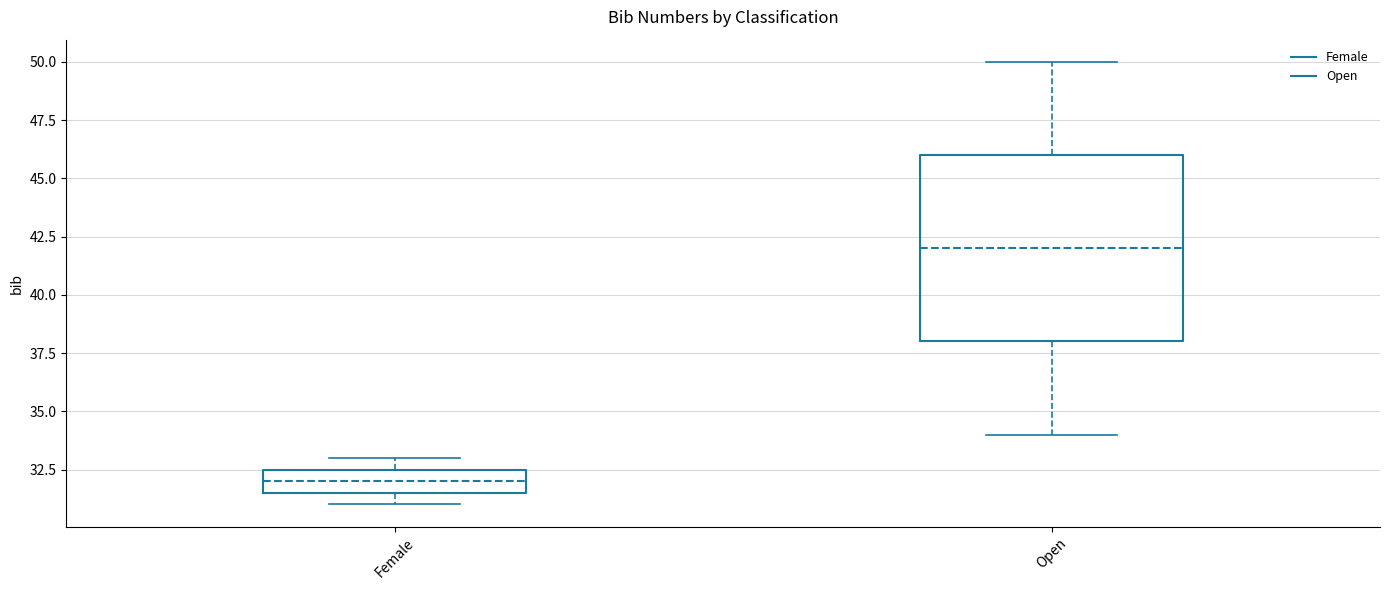

Which box's median line is the lowest?

Female